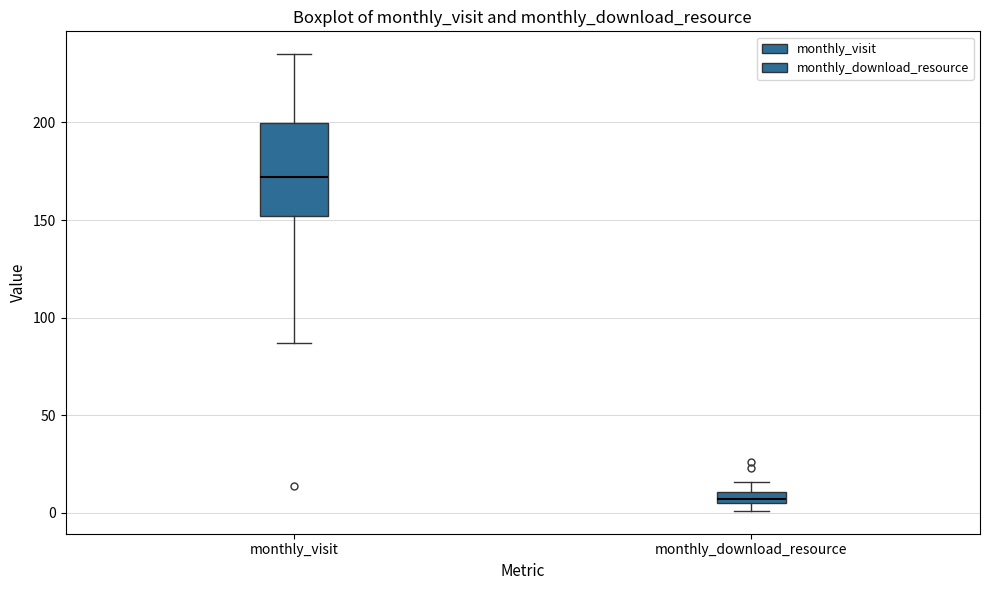

Where does the upper whisker of the box for monthly_download_resource end on the y-axis? The values are not printed on the chart, so give them approximately, as read against the axis.

15